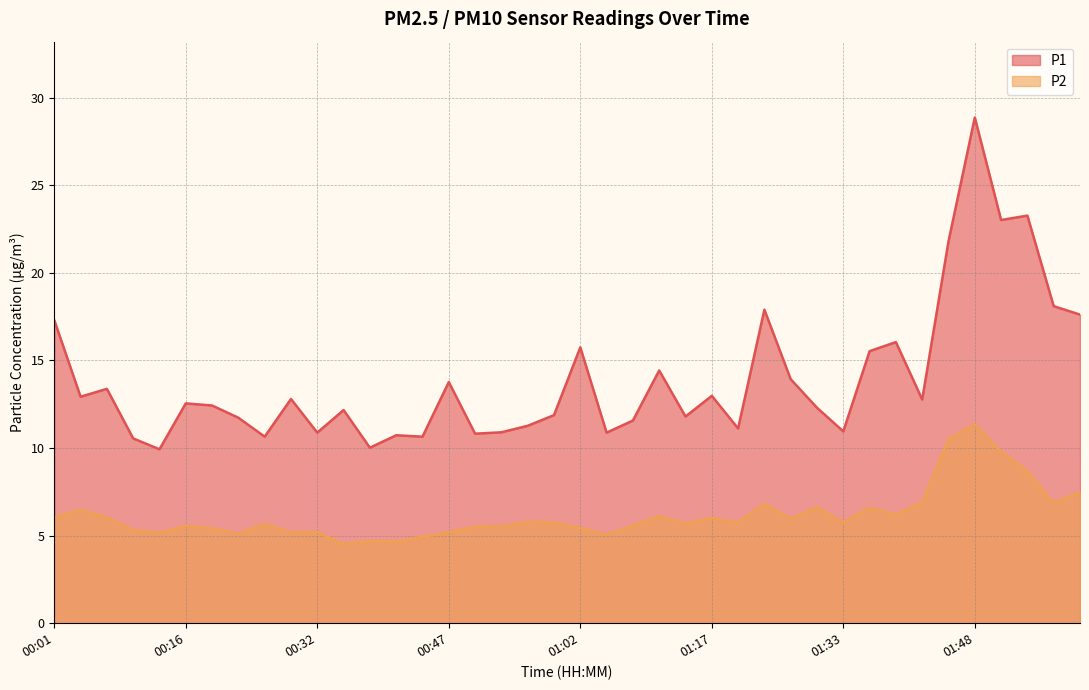

True or false: P1 and P2 cross at least once.

False